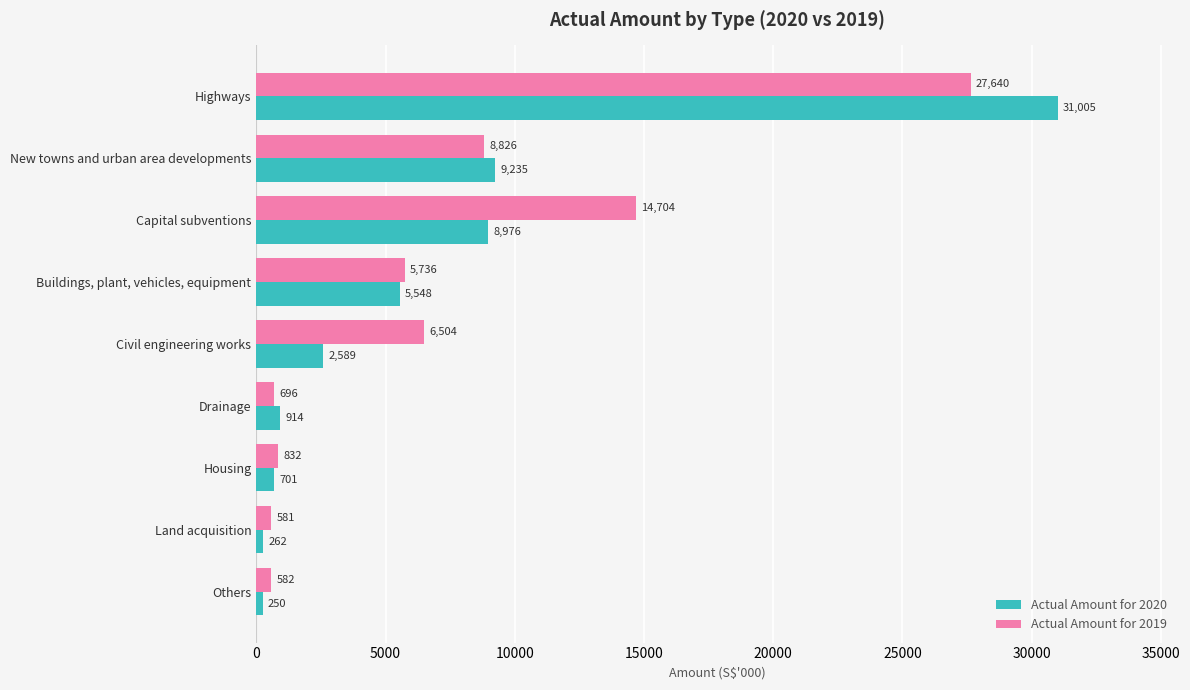

Which series has the widest spread of values?

Actual Amount for 2020